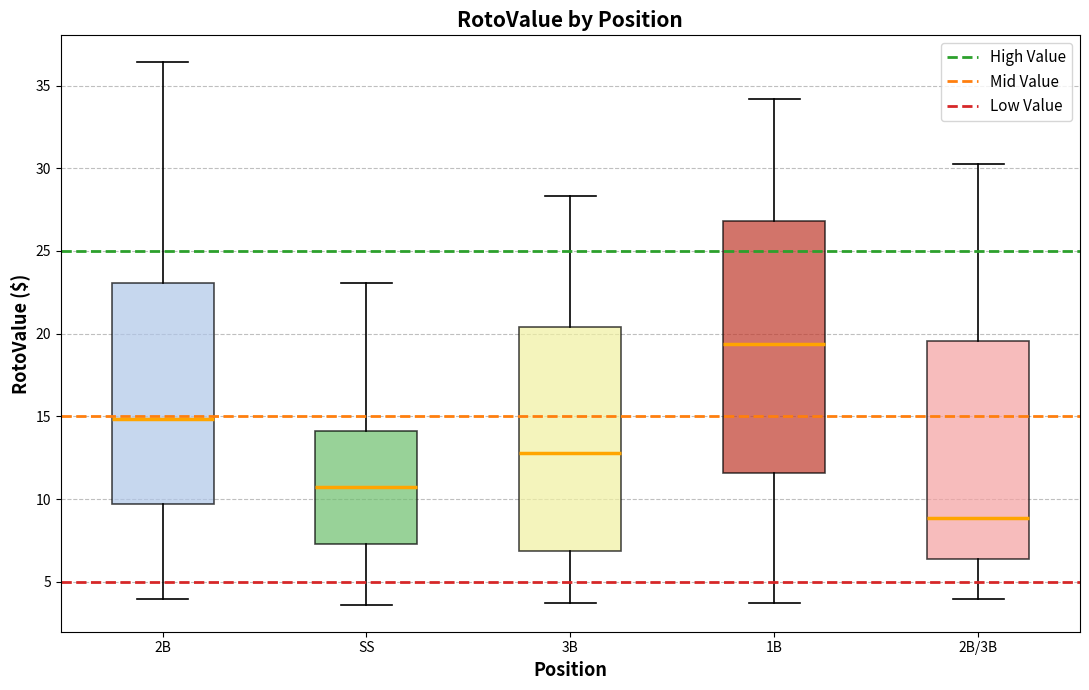

Which box is the tallest, from its lower edge to its upper edge?

1B